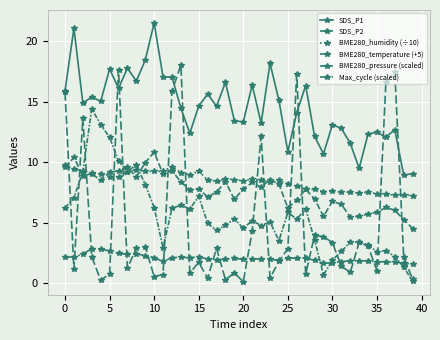

How many distinct data groups are displayed?

6